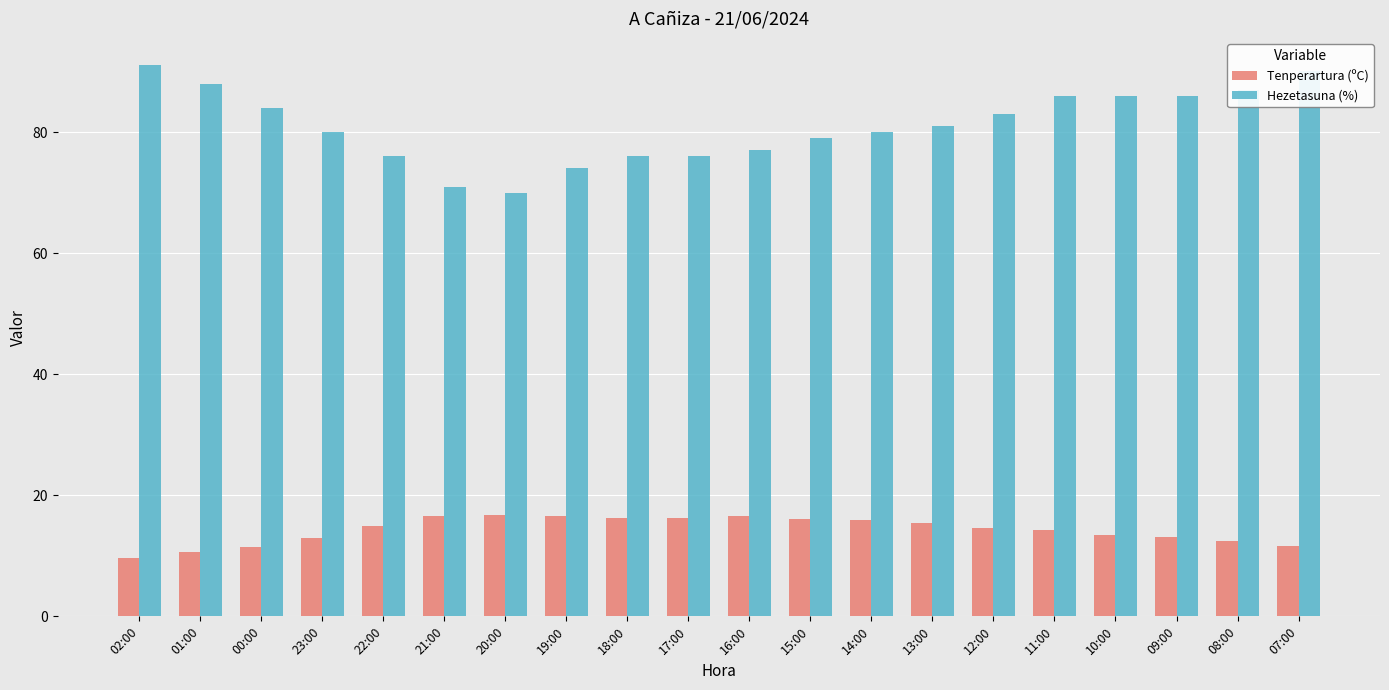

Is the value of Tenperartura (ºC) at 07:00 greater than the value of Hezetasuna (%) at 12:00?

No